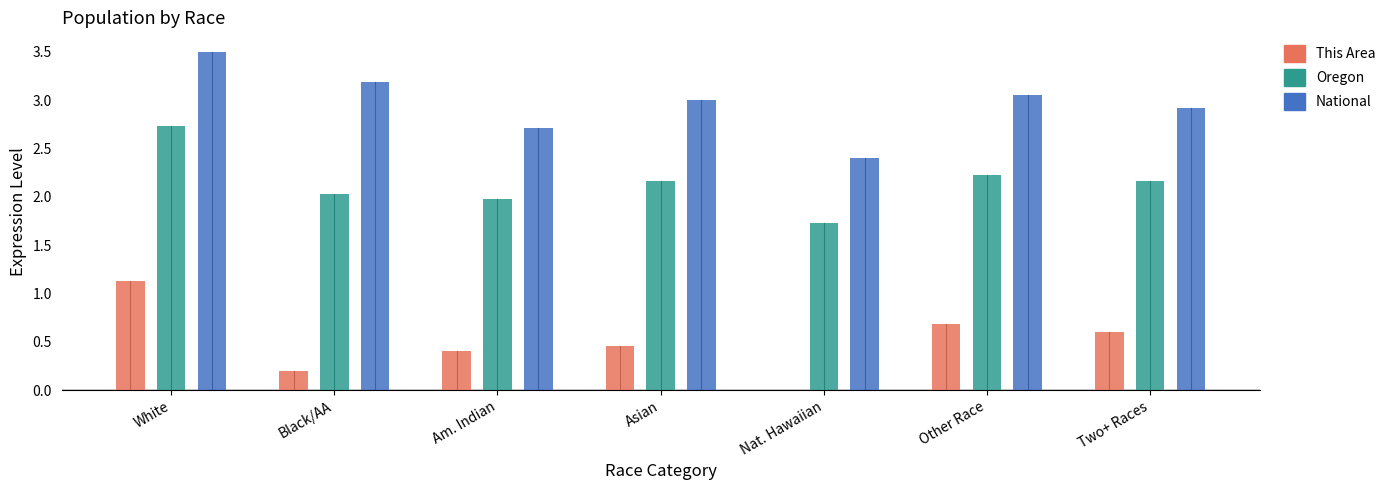

What is the sum of all Oregon values?

15.0